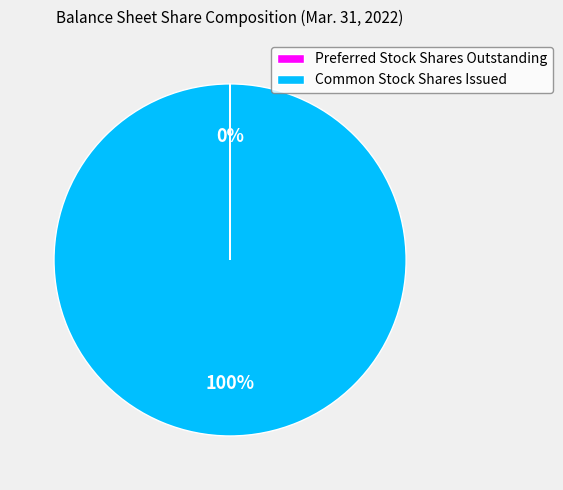

To the nearest percent, what is the average slice percentage?

50%